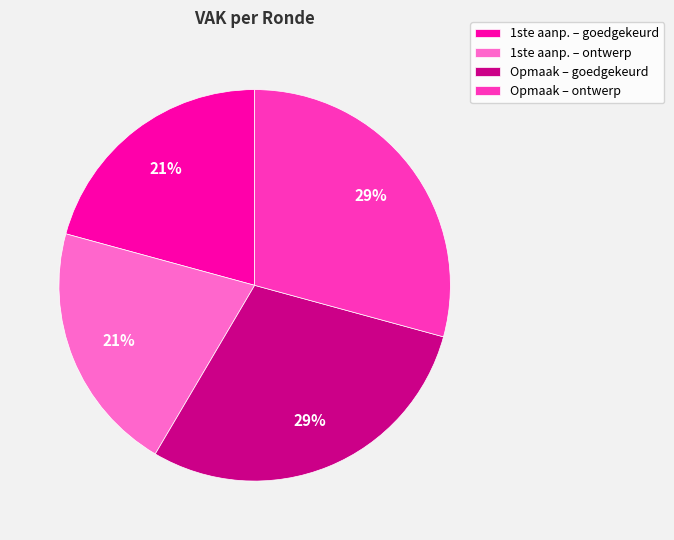

What is the ratio of the value at Opmaak – goedgekeurd to the value at Opmaak – ontwerp?

1.0